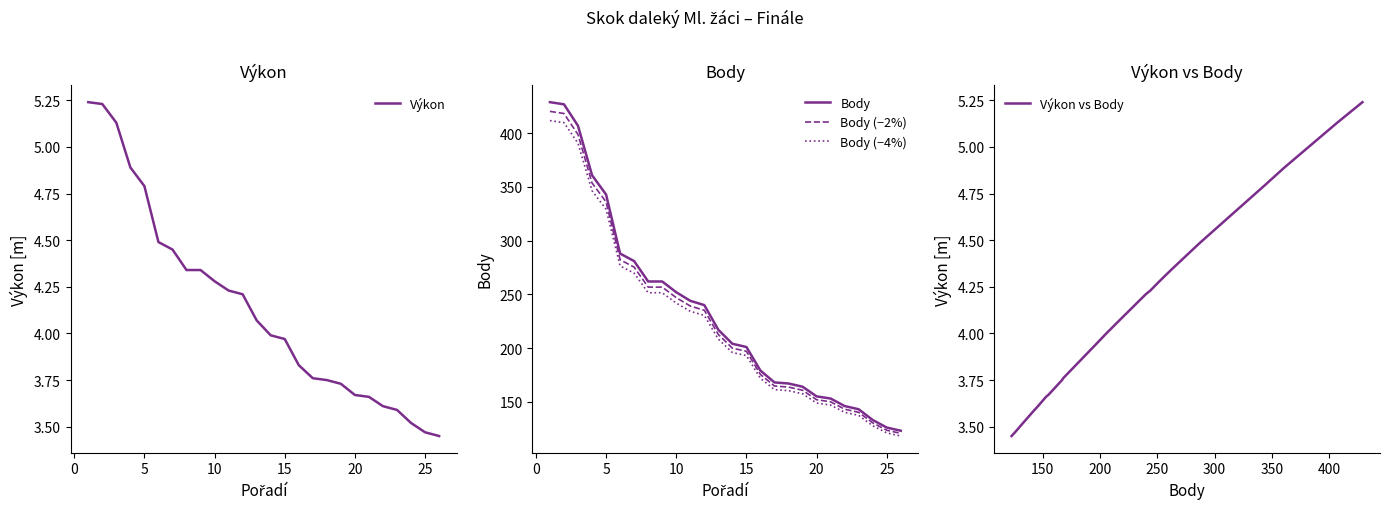

Reading left to right, list all the values displayed in this chart.

Výkon: 5.2	5.2	5.1	4.9	4.8	4.5	4.5	4.3	4.3	4.3	4.2	4.2	4.1	4.0	4.0	3.8	3.8	3.8	3.7	3.7	3.7	3.6	3.6	3.5	3.5	3.5
Body: 429.0	427.0	407.0	361.0	343.0	288.0	281.0	262.0	262.0	252.0	244.0	240.0	217.0	204.0	201.0	179.0	168.0	167.0	164.0	155.0	153.0	146.0	143.0	133.0	126.0	123.0
Body (−2%): 420.4	418.5	398.9	353.8	336.1	282.2	275.4	256.8	256.8	247.0	239.1	235.2	212.7	199.9	197.0	175.4	164.6	163.7	160.7	151.9	149.9	143.1	140.1	130.3	123.5	120.5
Body (−4%): 411.8	409.9	390.7	346.6	329.3	276.5	269.8	251.5	251.5	241.9	234.2	230.4	208.3	195.8	193.0	171.8	161.3	160.3	157.4	148.8	146.9	140.2	137.3	127.7	121.0	118.1
Výkon vs Body: 5.2	5.2	5.1	4.9	4.8	4.5	4.5	4.3	4.3	4.3	4.2	4.2	4.1	4.0	4.0	3.8	3.8	3.8	3.7	3.7	3.7	3.6	3.6	3.5	3.5	3.5